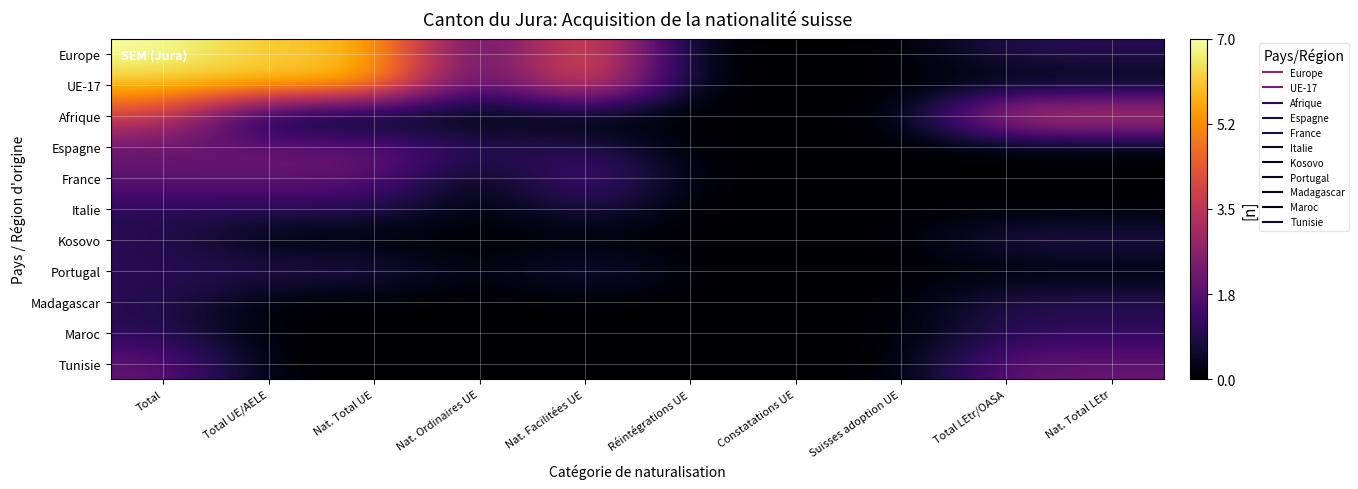

What is the greatest value displayed?

7